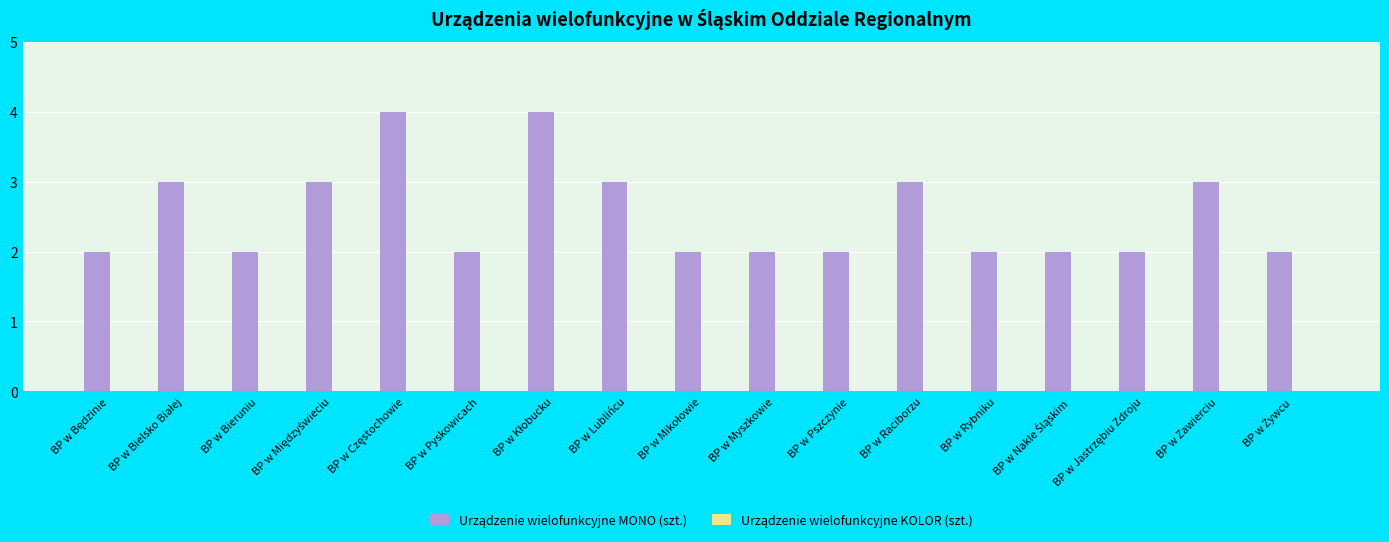

What position from the right is BP w Pyskowicach?

12